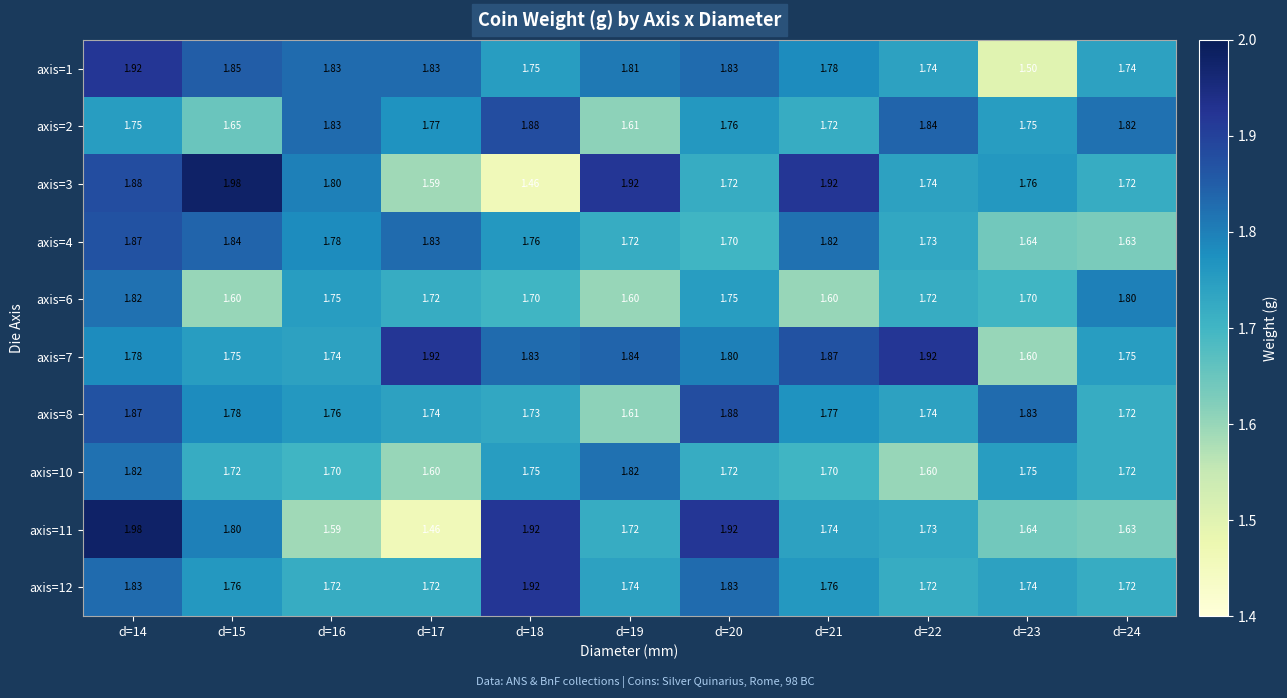

Is the value of axis=2 at d=21 greater than the value of axis=3 at d=19?

No